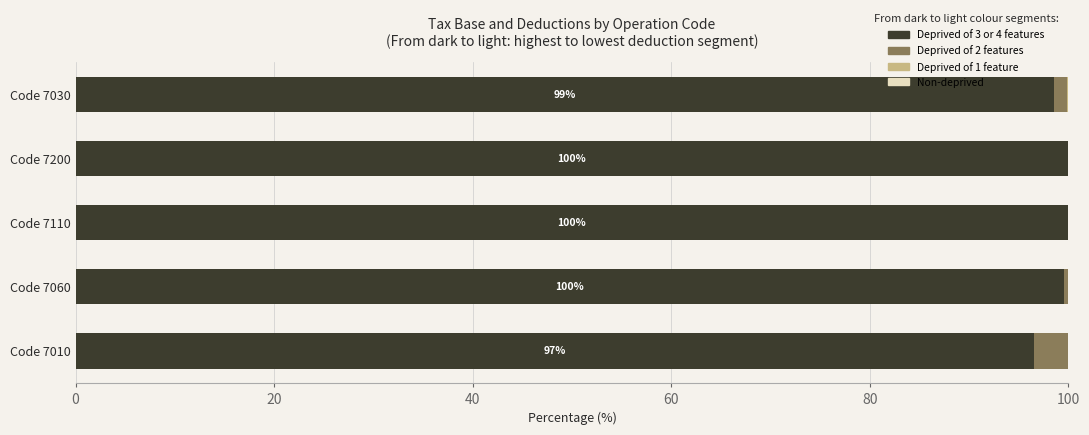

How many series are shown in this chart?

3